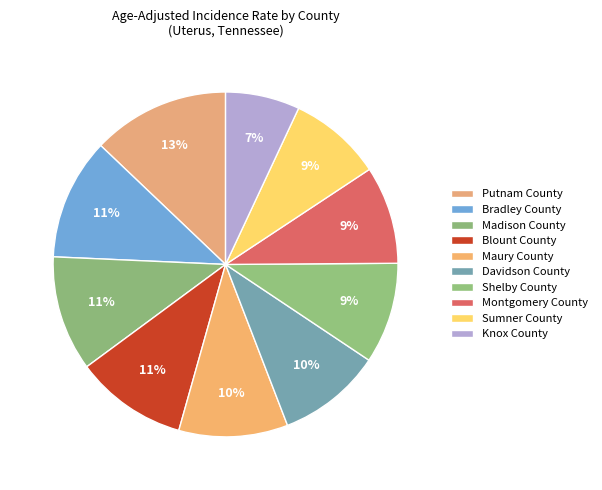

What is the change in value from Shelby County to Sumner County?

-0.5